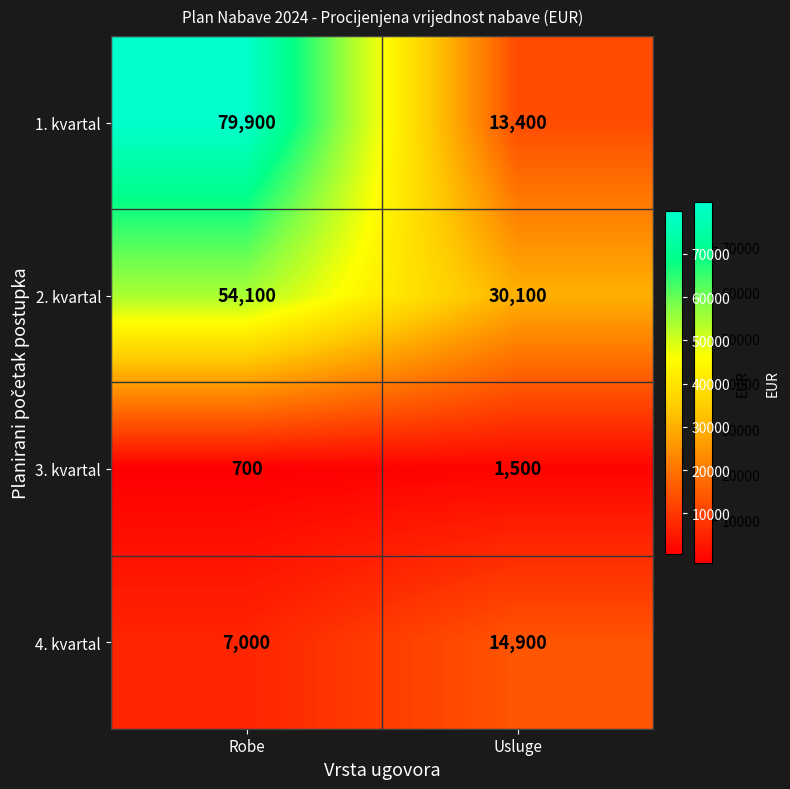

Reading right to left, list all the values displayed in this chart.

1. kvartal: Usluge=13400	Robe=79900
2. kvartal: Usluge=30100	Robe=54100
3. kvartal: Usluge=1500	Robe=700
4. kvartal: Usluge=14900	Robe=7000